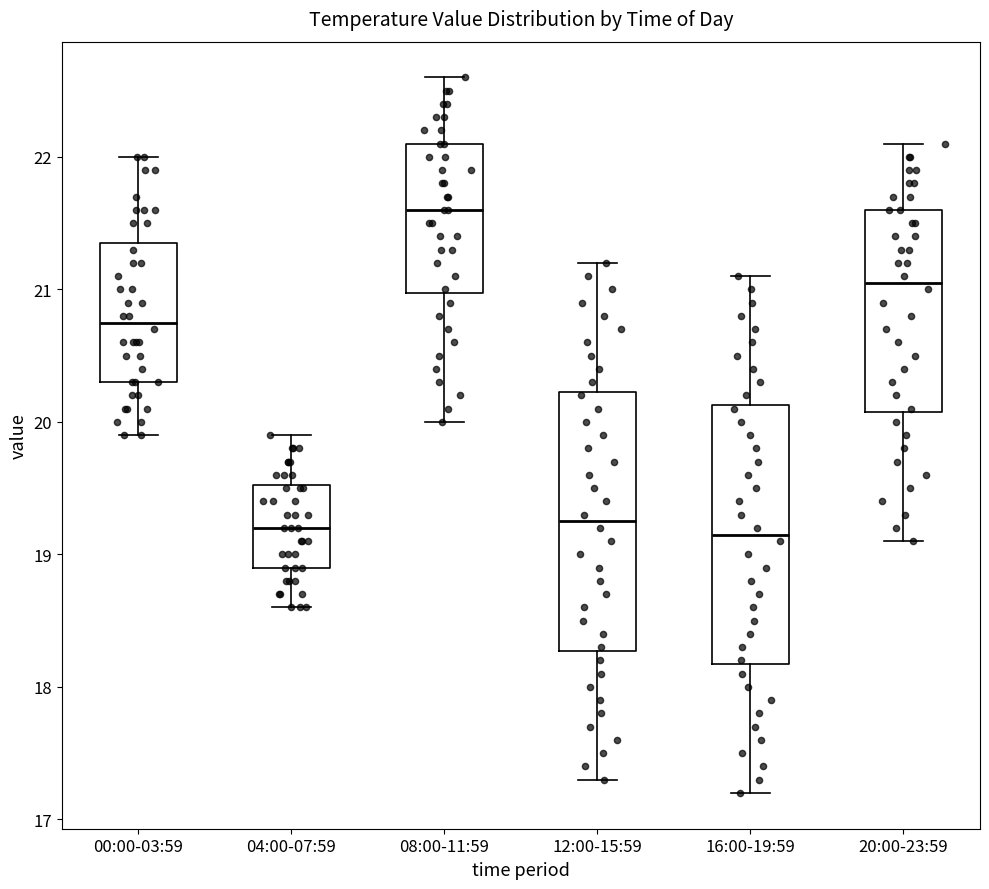

Where does the lower whisker of the box for 08:00-11:59 end on the y-axis? The values are not printed on the chart, so give them approximately, as read against the axis.

20.0